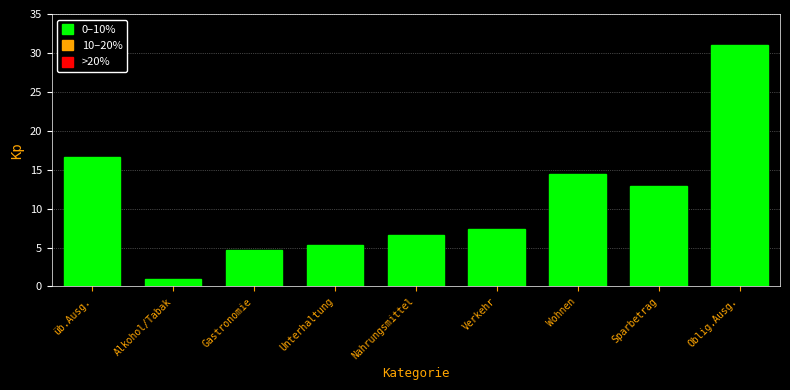

Reading left to right, transcribe all the data shown in this chart.

üb.Ausg.=16.6	Alkohol/Tabak=1.0	Gastronomie=4.7	Unterhaltung=5.3	Nahrungsmittel=6.6	Verkehr=7.4	Wohnen=14.4	Sparbetrag=12.9	Oblig.Ausg.=31.0